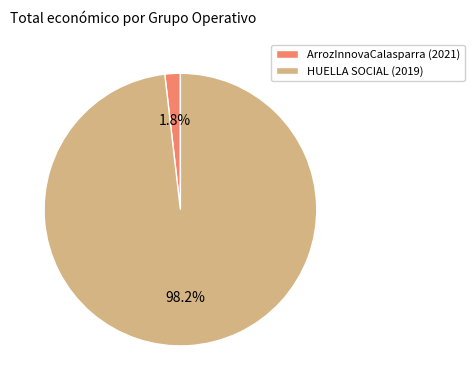

Which slice is the largest?

HUELLA SOCIAL (2019)